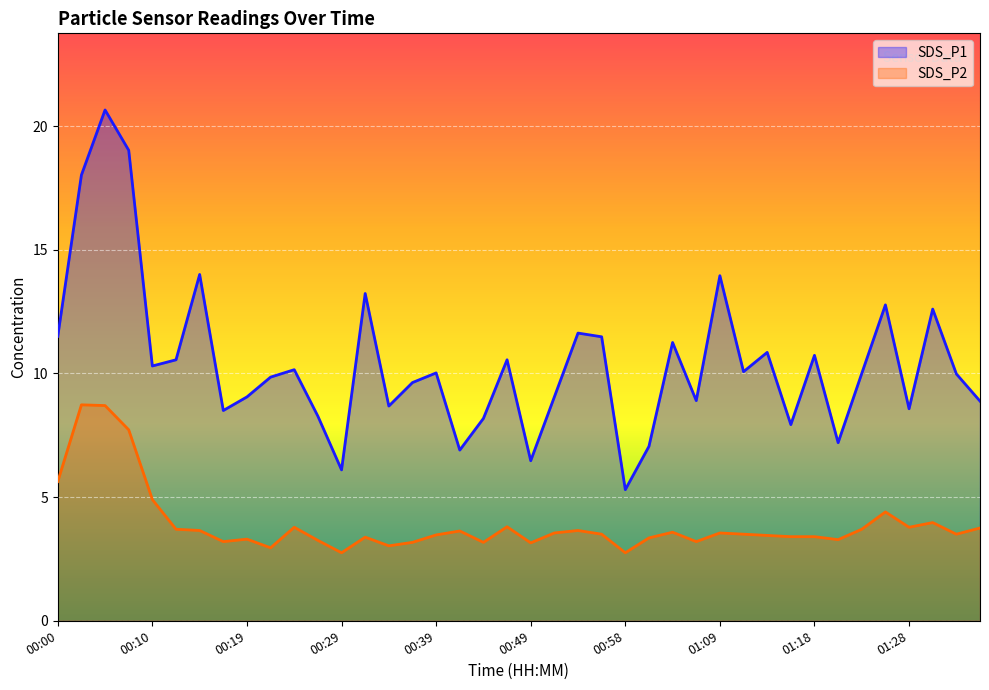

Reading left to right, transcribe all the data shown in this chart.

SDS_P1: 11.5	18.0	20.6	19.0	10.3	10.6	14.0	8.5	9.1	9.8	10.2	8.3	6.1	13.2	8.7	9.6	10.0	6.9	8.2	10.6	6.5	9.1	11.6	11.5	5.3	7.0	11.2	8.9	13.9	10.1	10.8	7.9	10.7	7.2	10.0	12.8	8.6	12.6	10.0	8.9
SDS_P2: 5.6	8.7	8.7	7.7	4.9	3.7	3.6	3.2	3.3	3.0	3.8	3.2	2.8	3.4	3.0	3.2	3.5	3.6	3.2	3.8	3.1	3.5	3.6	3.5	2.8	3.4	3.6	3.2	3.5	3.5	3.5	3.4	3.4	3.3	3.7	4.4	3.8	4.0	3.5	3.8